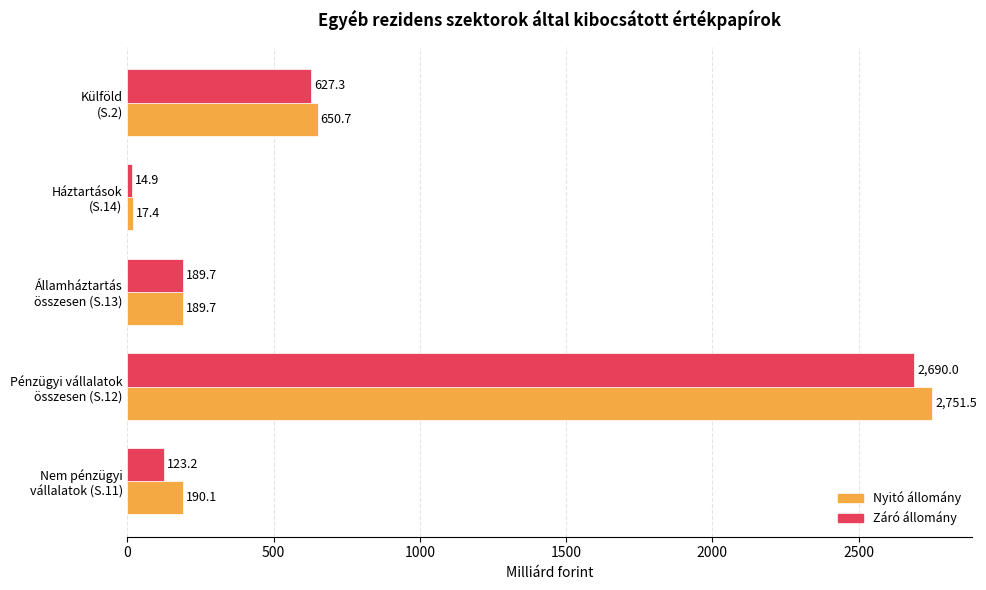

Which series has the widest spread of values?

Nyitó állomány